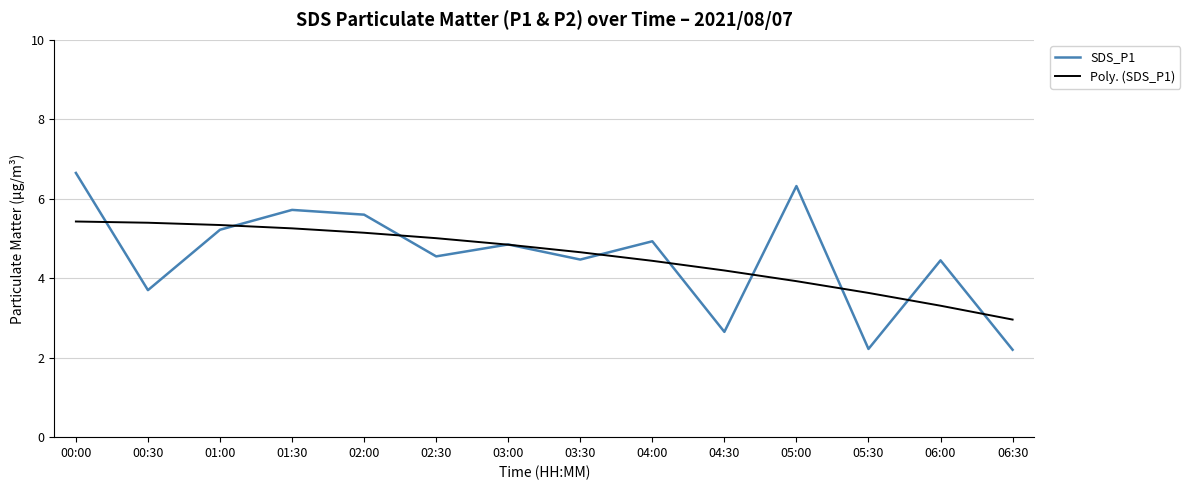

Where is the first local minimum for SDS_P1?

00:30